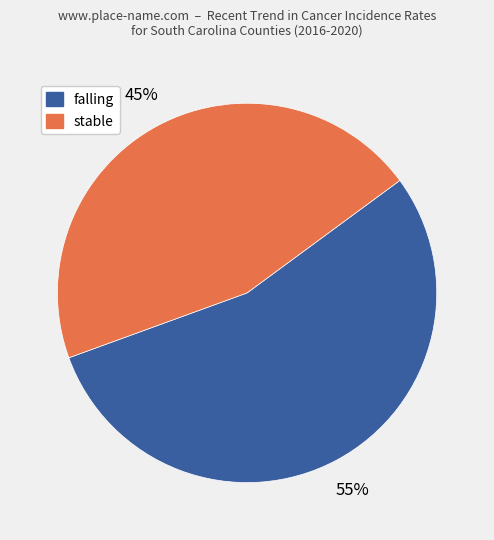

Is there a majority slice in this chart?

Yes